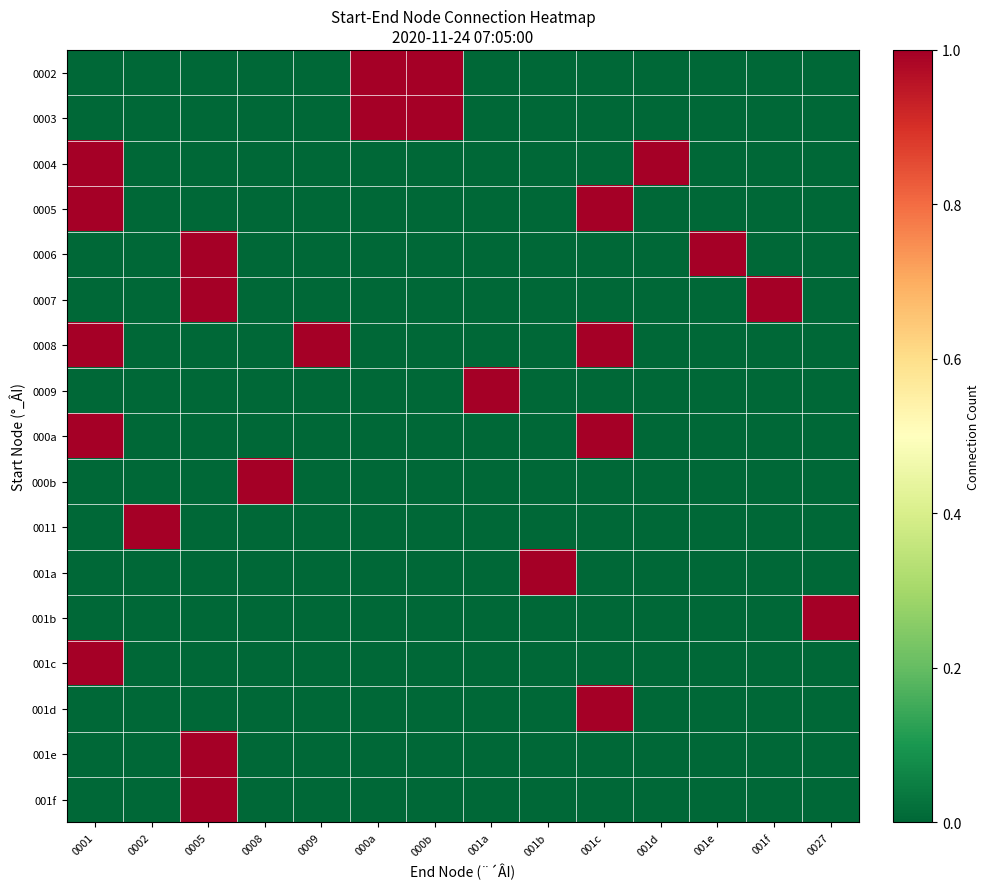

Reading left to right, what are all the values shown in this chart?

0002: 0001=0	0002=0	0005=0	0008=0	0009=0	000a=1	000b=1	001a=0	001b=0	001c=0	001d=0	001e=0	001f=0	0027=0
0003: 0001=0	0002=0	0005=0	0008=0	0009=0	000a=1	000b=1	001a=0	001b=0	001c=0	001d=0	001e=0	001f=0	0027=0
0004: 0001=1	0002=0	0005=0	0008=0	0009=0	000a=0	000b=0	001a=0	001b=0	001c=0	001d=1	001e=0	001f=0	0027=0
0005: 0001=1	0002=0	0005=0	0008=0	0009=0	000a=0	000b=0	001a=0	001b=0	001c=1	001d=0	001e=0	001f=0	0027=0
0006: 0001=0	0002=0	0005=1	0008=0	0009=0	000a=0	000b=0	001a=0	001b=0	001c=0	001d=0	001e=1	001f=0	0027=0
0007: 0001=0	0002=0	0005=1	0008=0	0009=0	000a=0	000b=0	001a=0	001b=0	001c=0	001d=0	001e=0	001f=1	0027=0
0008: 0001=1	0002=0	0005=0	0008=0	0009=1	000a=0	000b=0	001a=0	001b=0	001c=1	001d=0	001e=0	001f=0	0027=0
0009: 0001=0	0002=0	0005=0	0008=0	0009=0	000a=0	000b=0	001a=1	001b=0	001c=0	001d=0	001e=0	001f=0	0027=0
000a: 0001=1	0002=0	0005=0	0008=0	0009=0	000a=0	000b=0	001a=0	001b=0	001c=1	001d=0	001e=0	001f=0	0027=0
000b: 0001=0	0002=0	0005=0	0008=1	0009=0	000a=0	000b=0	001a=0	001b=0	001c=0	001d=0	001e=0	001f=0	0027=0
0011: 0001=0	0002=1	0005=0	0008=0	0009=0	000a=0	000b=0	001a=0	001b=0	001c=0	001d=0	001e=0	001f=0	0027=0
001a: 0001=0	0002=0	0005=0	0008=0	0009=0	000a=0	000b=0	001a=0	001b=1	001c=0	001d=0	001e=0	001f=0	0027=0
001b: 0001=0	0002=0	0005=0	0008=0	0009=0	000a=0	000b=0	001a=0	001b=0	001c=0	001d=0	001e=0	001f=0	0027=1
001c: 0001=1	0002=0	0005=0	0008=0	0009=0	000a=0	000b=0	001a=0	001b=0	001c=0	001d=0	001e=0	001f=0	0027=0
001d: 0001=0	0002=0	0005=0	0008=0	0009=0	000a=0	000b=0	001a=0	001b=0	001c=1	001d=0	001e=0	001f=0	0027=0
001e: 0001=0	0002=0	0005=1	0008=0	0009=0	000a=0	000b=0	001a=0	001b=0	001c=0	001d=0	001e=0	001f=0	0027=0
001f: 0001=0	0002=0	0005=1	0008=0	0009=0	000a=0	000b=0	001a=0	001b=0	001c=0	001d=0	001e=0	001f=0	0027=0